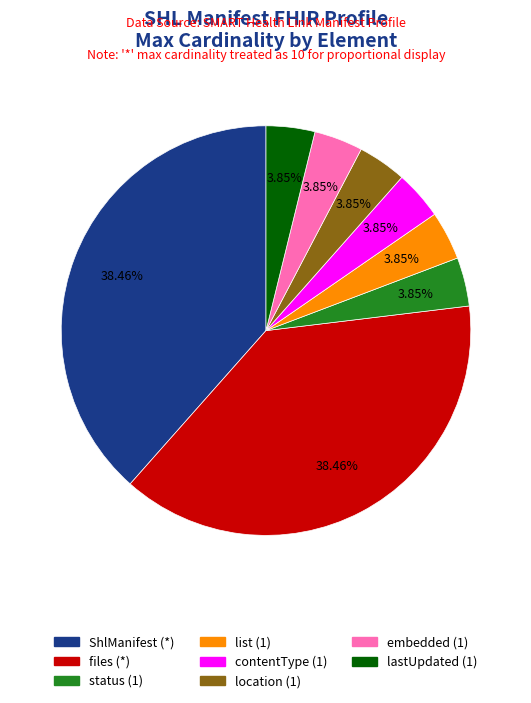

Is there a majority slice in this chart?

No